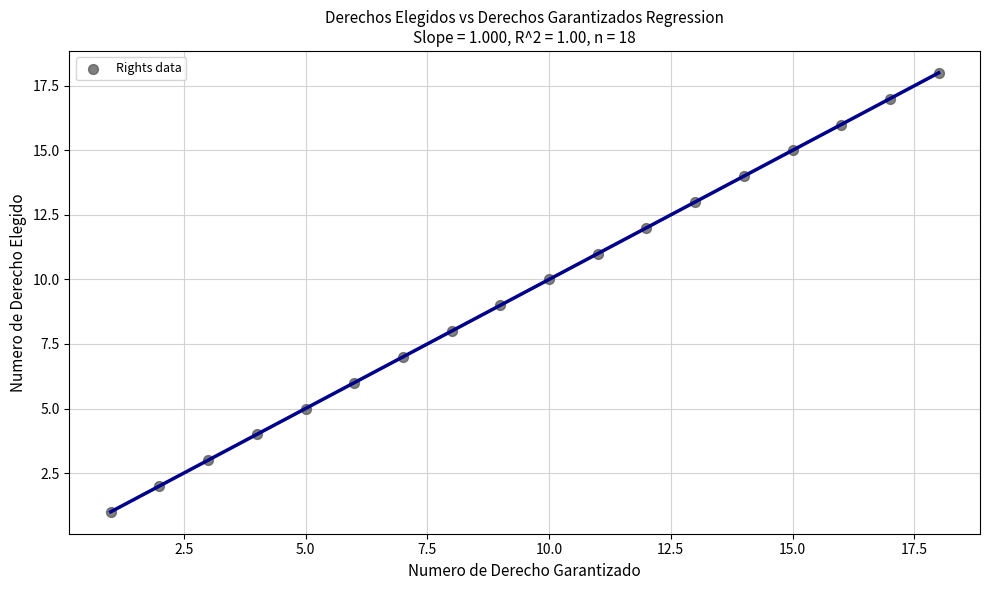

What is the range of Y values (max minus min)?

17